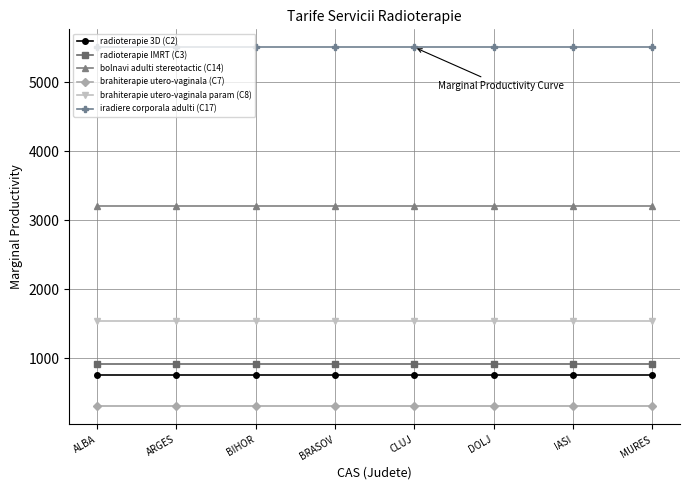

What is the maximum value shown in the chart?

5508